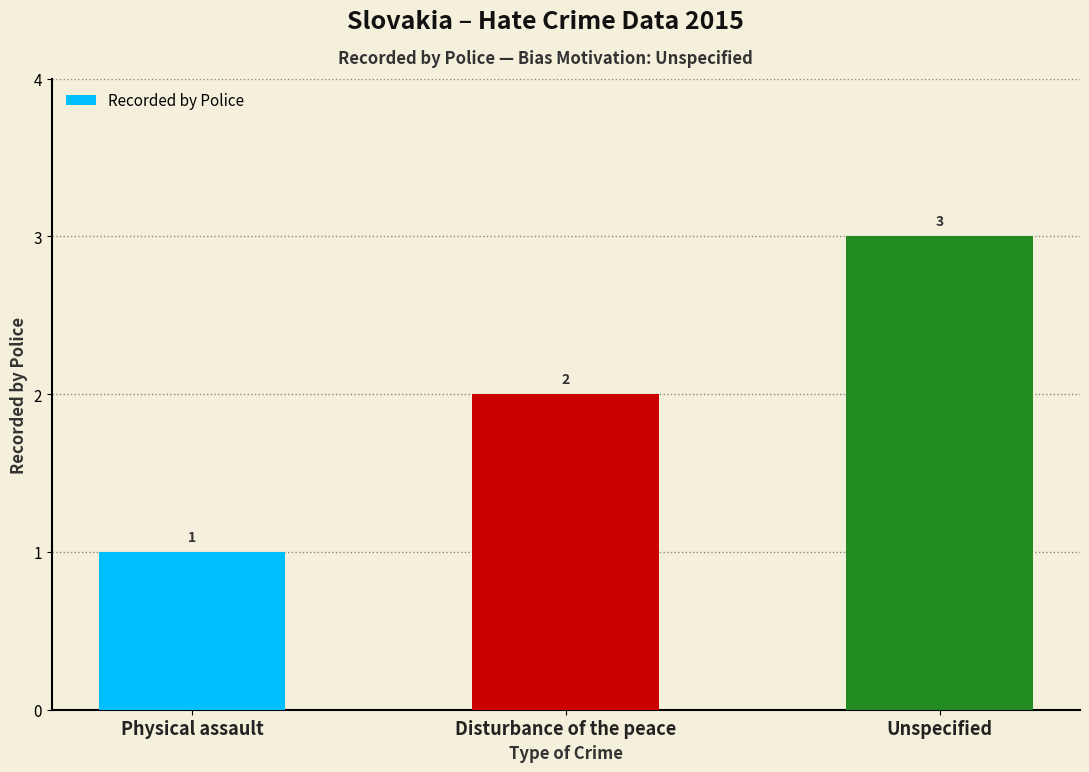

How many values are below 2?

1